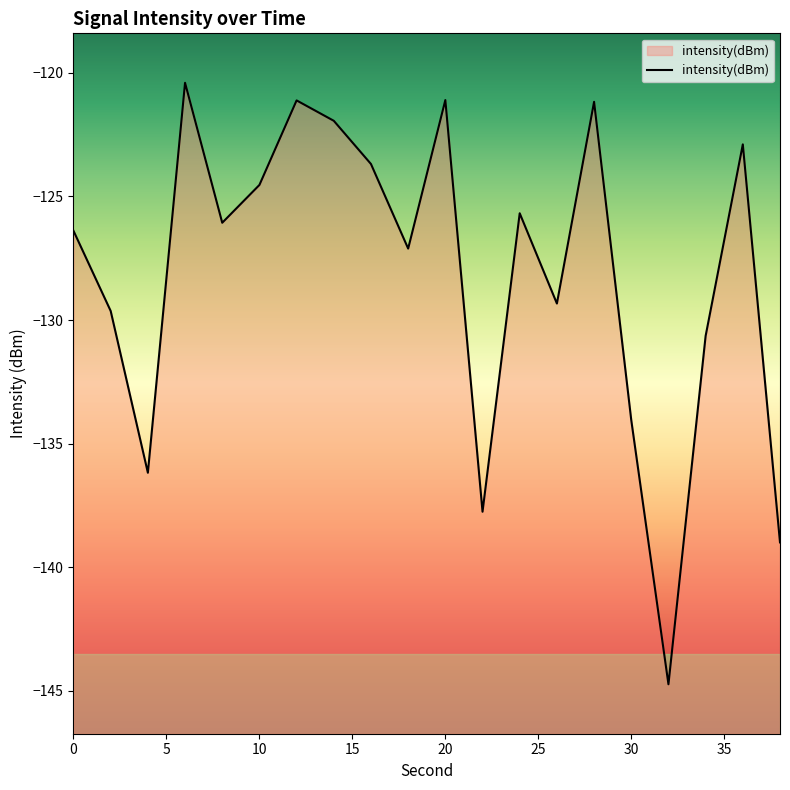

What is the approximate value at 20?

-121.1